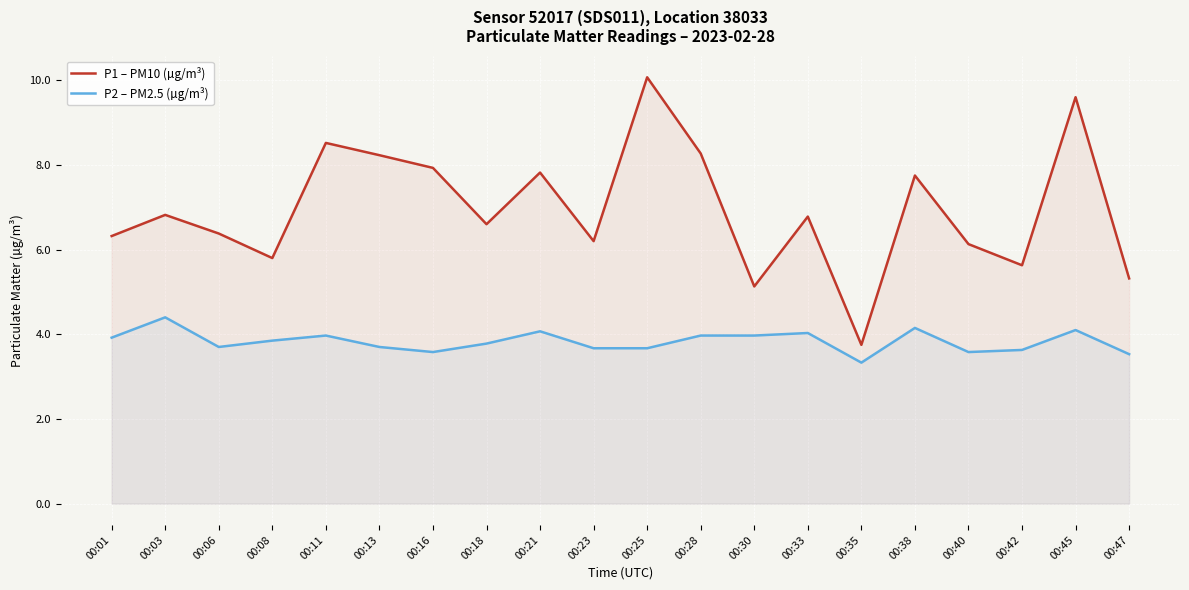

List the labels in order of P1 – PM10 (µg/m³) value, smallest first.

00:35, 00:30, 00:47, 00:42, 00:08, 00:40, 00:23, 00:01, 00:06, 00:18, 00:33, 00:03, 00:38, 00:21, 00:16, 00:13, 00:28, 00:11, 00:45, 00:25